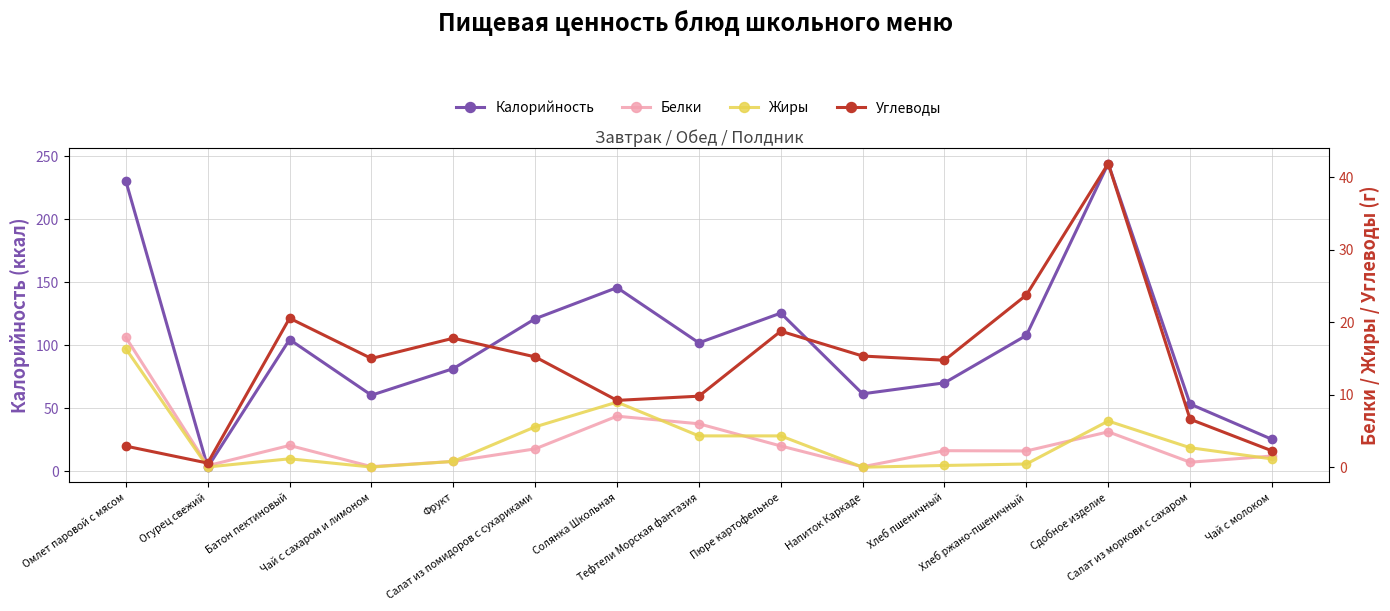

True or false: Белки has more than 0 points higher than both neighbors.

True